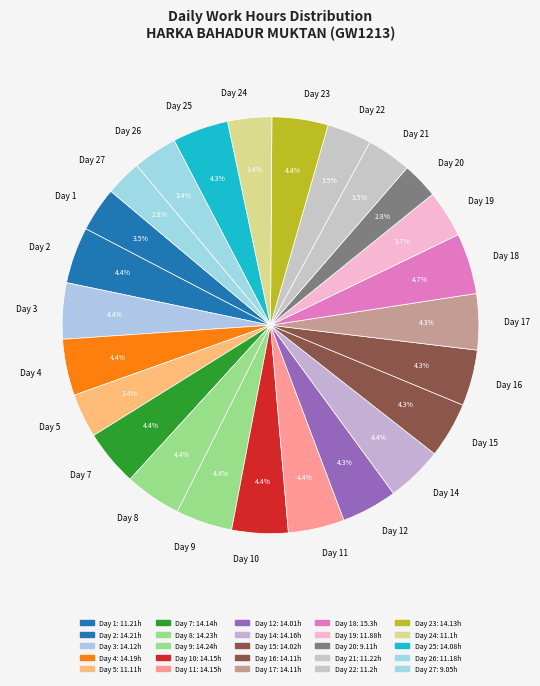

Is it true that Day 12 is 4% of the pie?

True